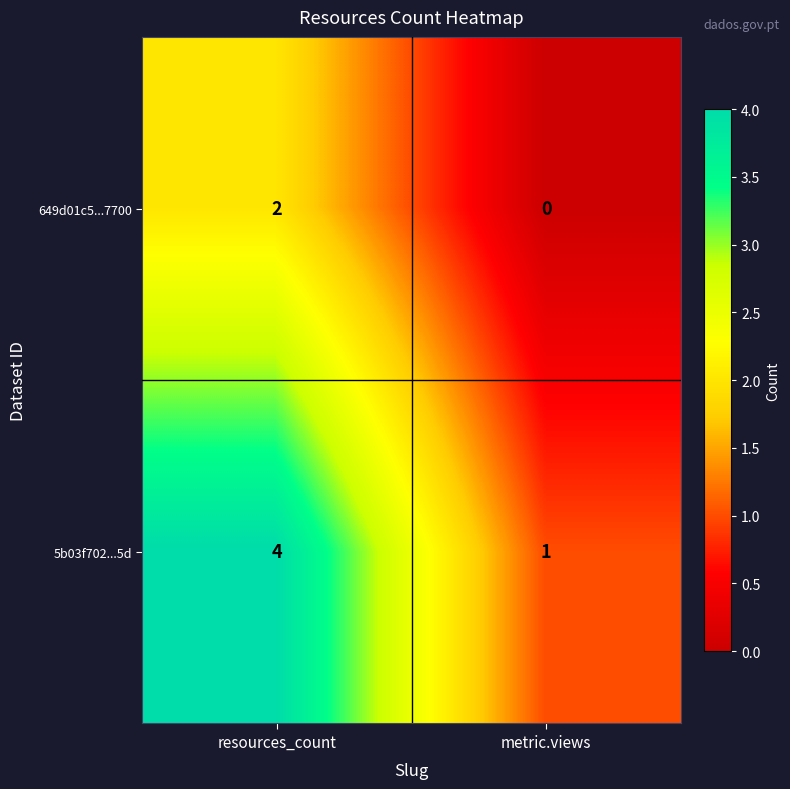

What is the maximum value shown in the chart?

4